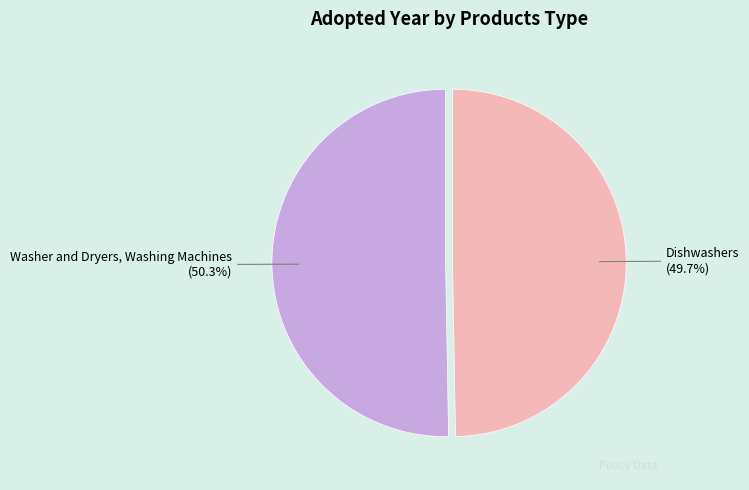

Combined, what portion of the pie is Washer and Dryers, Washing Machines and Dishwashers?

100.0%